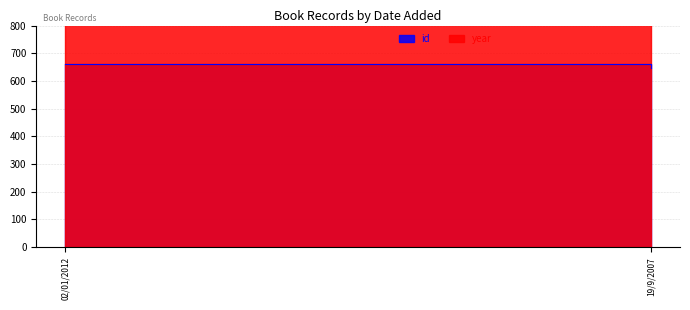

How many lines are shown in the chart?

2